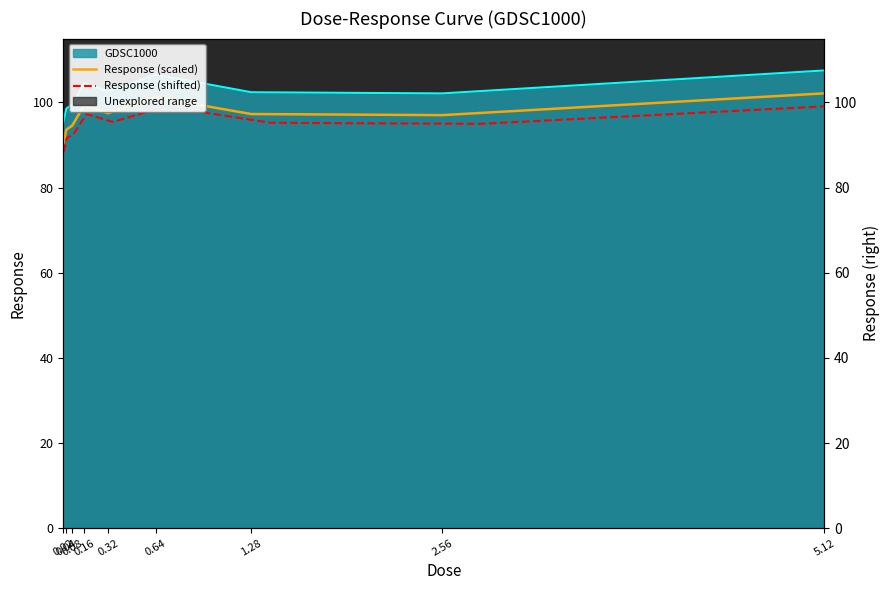

What is the difference between the maximum and minimum values in the Response (scaled) series?

11.8